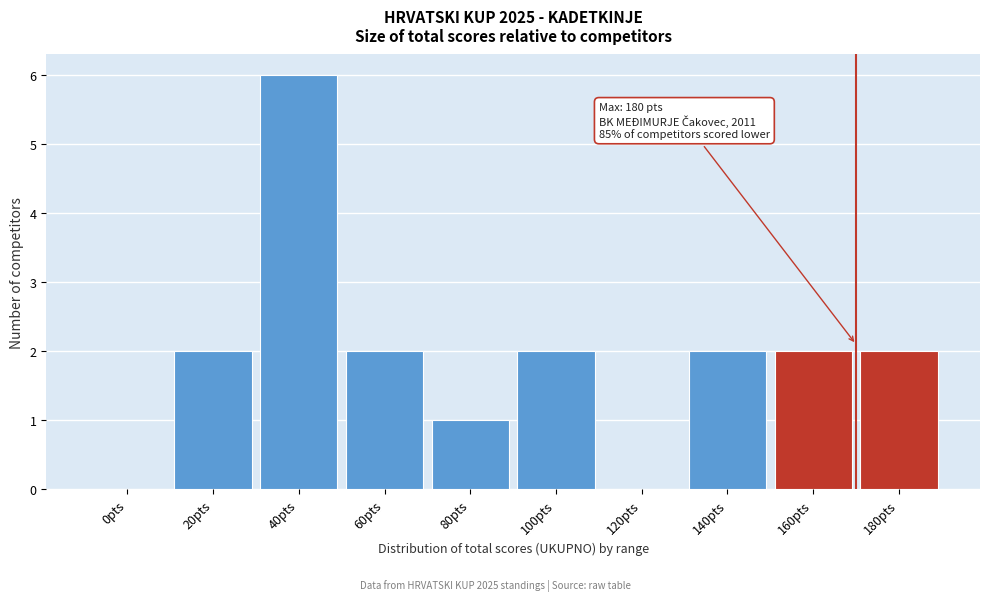

Between 140pts and 120pts, which is larger?

140pts